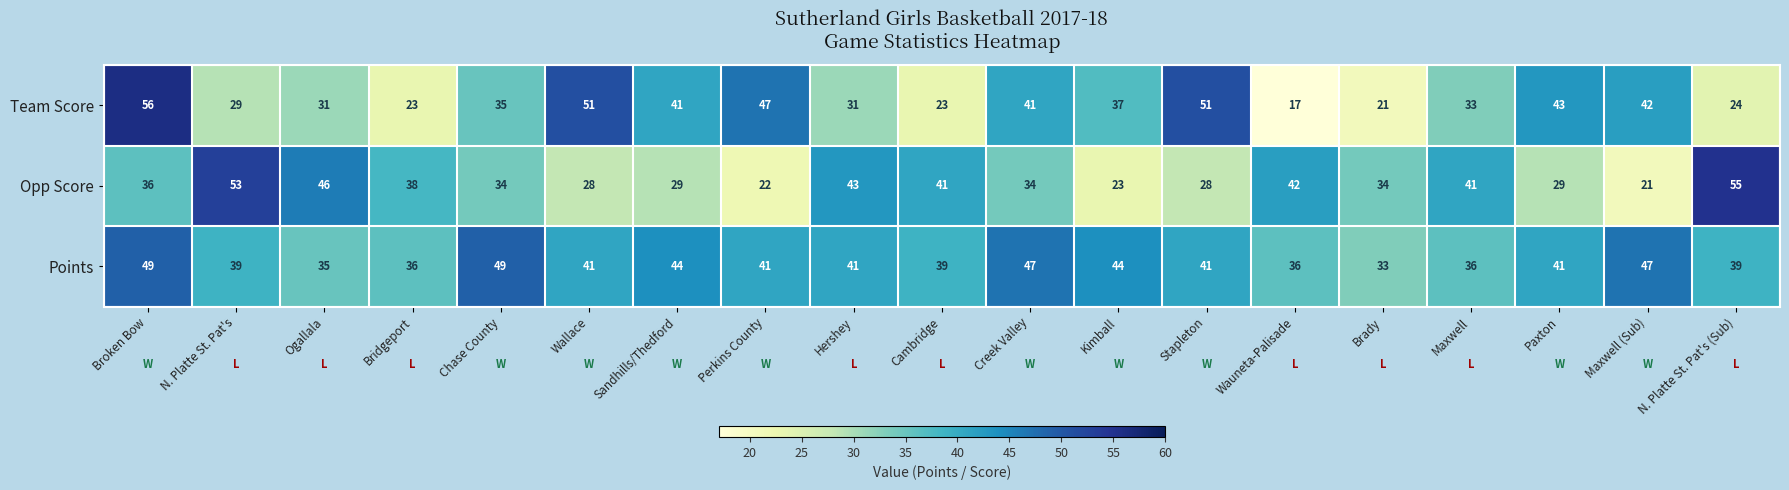

How many categories are shown in the chart?

19